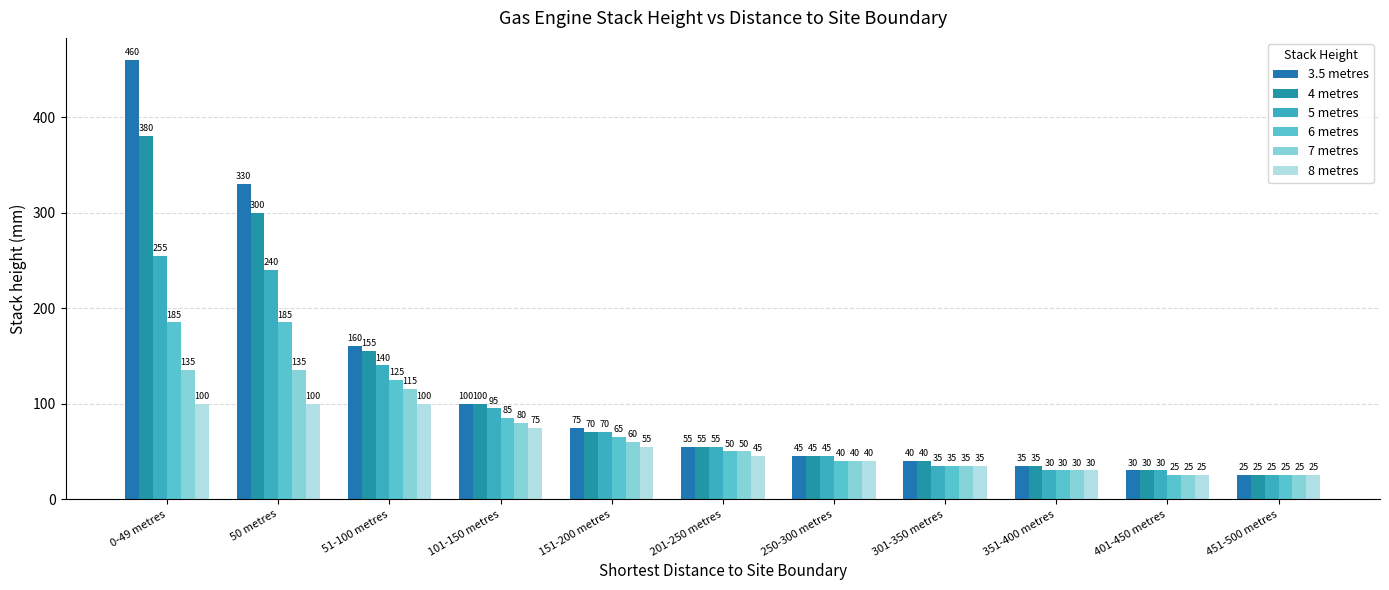

What is the value of the 6 metres bar at the 9th from the left?

30